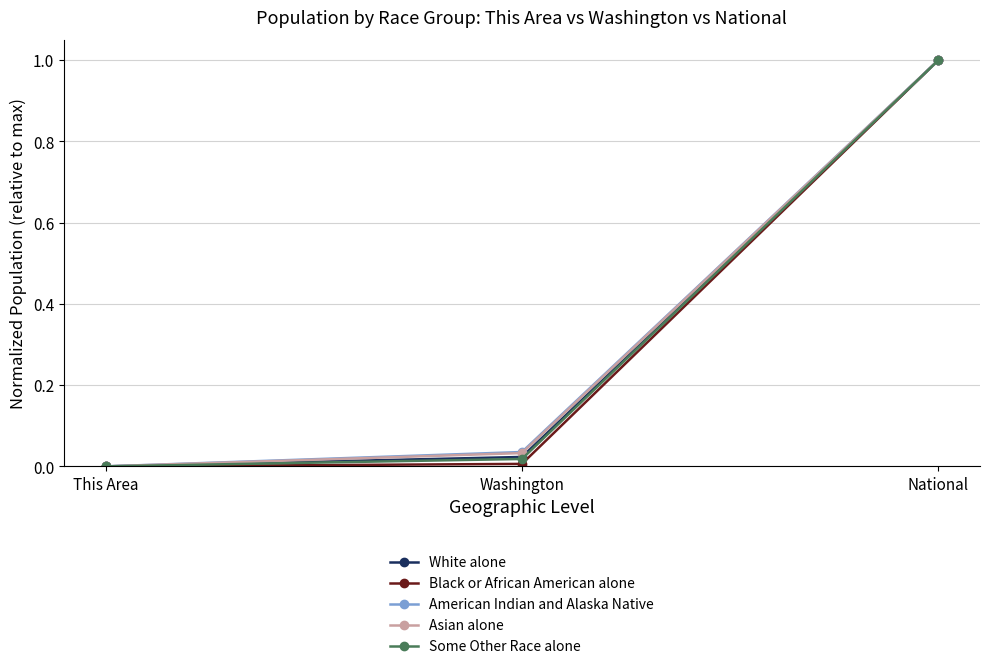

Between This Area and Washington, which series saw the biggest shift?

American Indian and Alaska Native